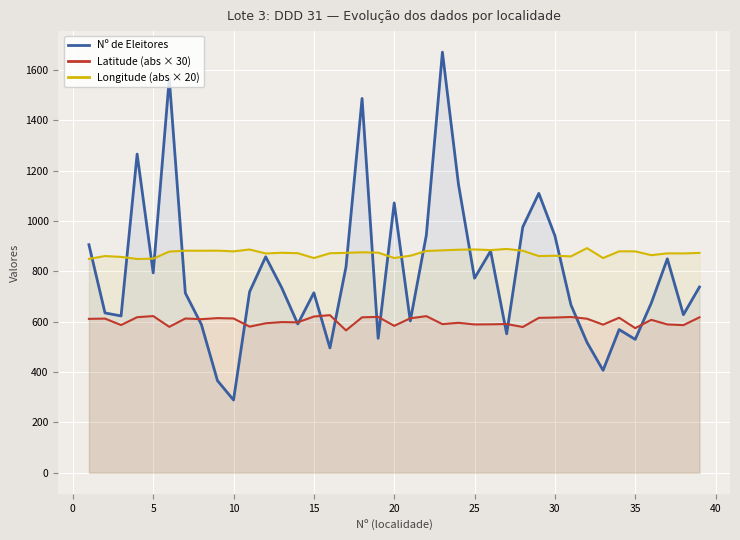

True or false: Latitude (abs × 30) and Longitude (abs × 20) intersect in this chart.

False